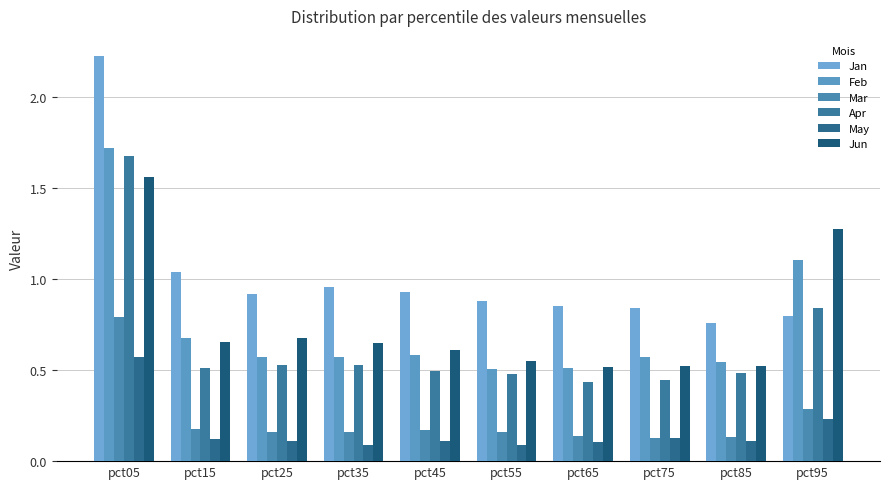

Which series has the largest range (max minus min)?

Jan